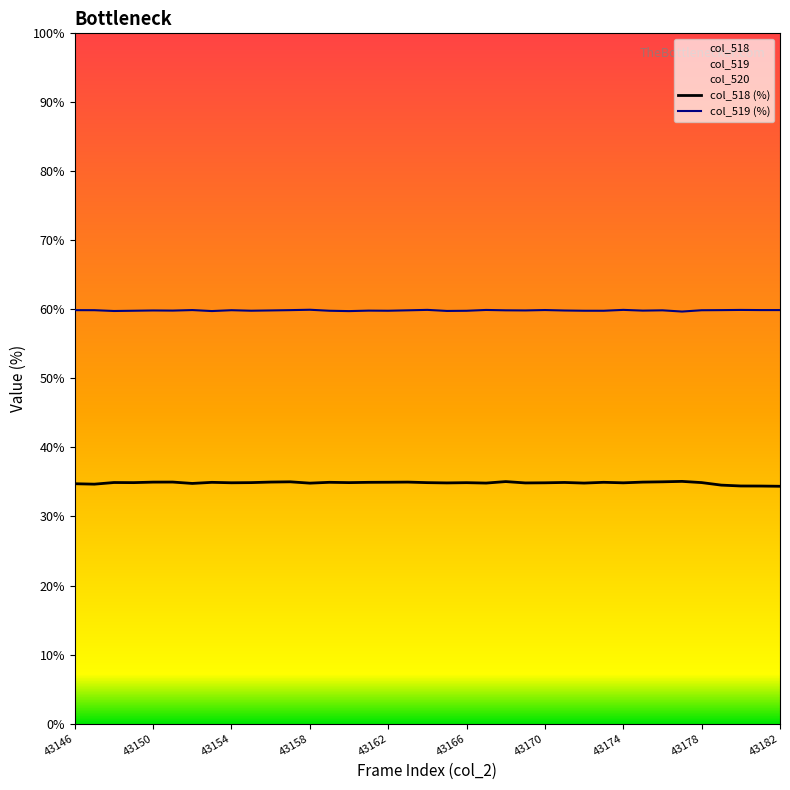

True or false: col_519 (%) has a value of 99.4 at 43158.

False